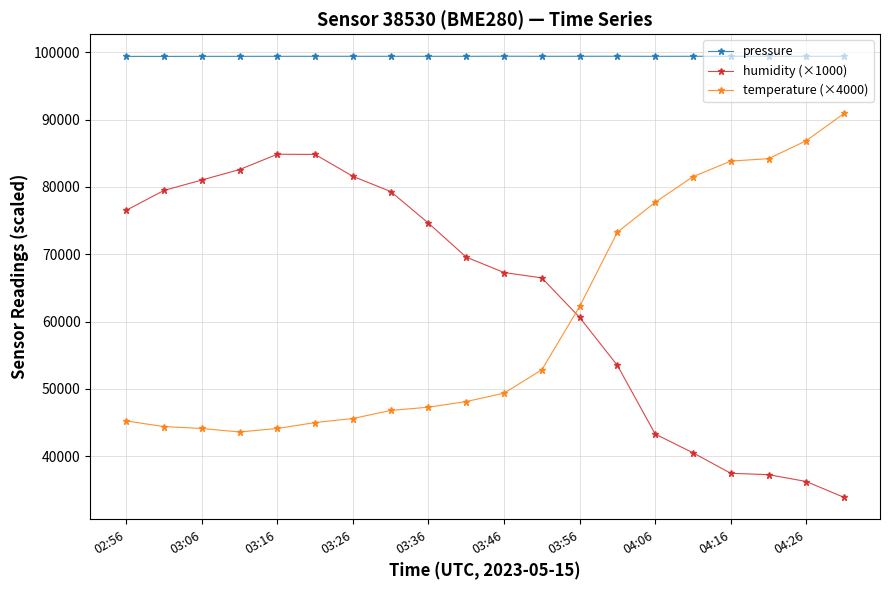

Is this an area chart (filled region under the line)?

No